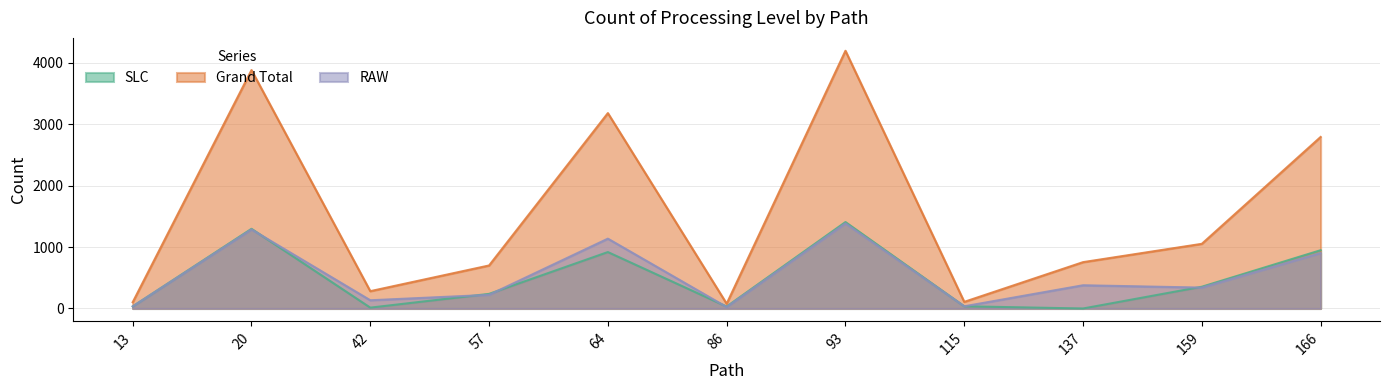

Reading left to right, extract all data points from this chart.

SLC: 34	1296	14	238	918	32	1406	36	0	354	948
Grand Total: 102	3878	282	700	3178	78	4192	108	754	1052	2790
RAW: 34	1286	134	222	1136	24	1384	36	378	340	902